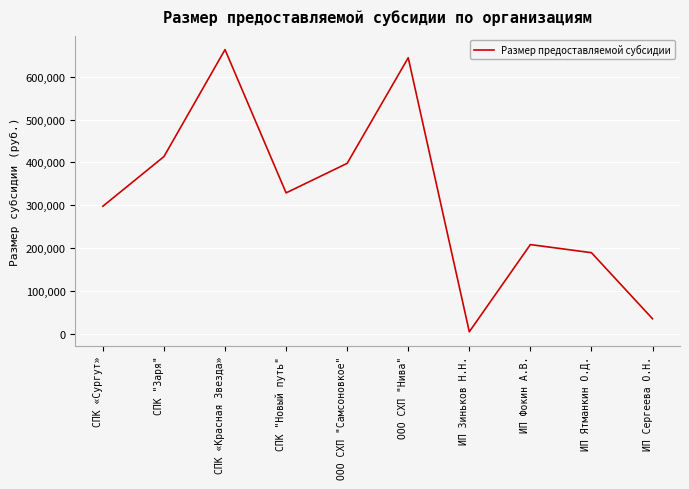

Between ИП Сергеева О.Н. and ИП Фокин А.В., which is larger?

ИП Фокин А.В.